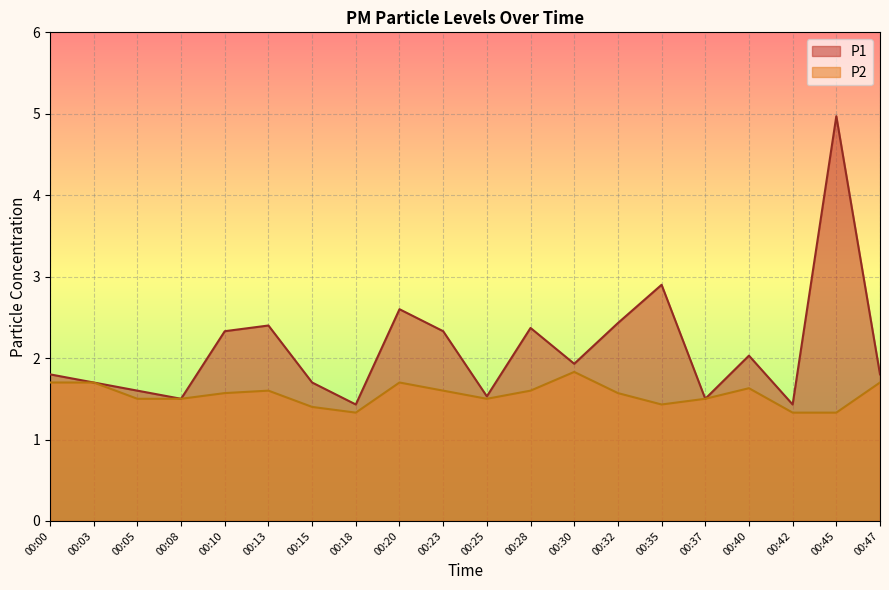

Reading left to right, extract all data points from this chart.

P1: 00:00=1.8	00:03=1.7	00:05=1.6	00:08=1.5	00:10=2.3	00:13=2.4	00:15=1.7	00:18=1.4	00:20=2.6	00:23=2.3	00:25=1.5	00:28=2.4	00:30=1.9	00:32=2.4	00:35=2.9	00:37=1.5	00:40=2.0	00:42=1.4	00:45=5.0	00:47=1.8
P2: 00:00=1.7	00:03=1.7	00:05=1.5	00:08=1.5	00:10=1.6	00:13=1.6	00:15=1.4	00:18=1.3	00:20=1.7	00:23=1.6	00:25=1.5	00:28=1.6	00:30=1.8	00:32=1.6	00:35=1.4	00:37=1.5	00:40=1.6	00:42=1.3	00:45=1.3	00:47=1.7